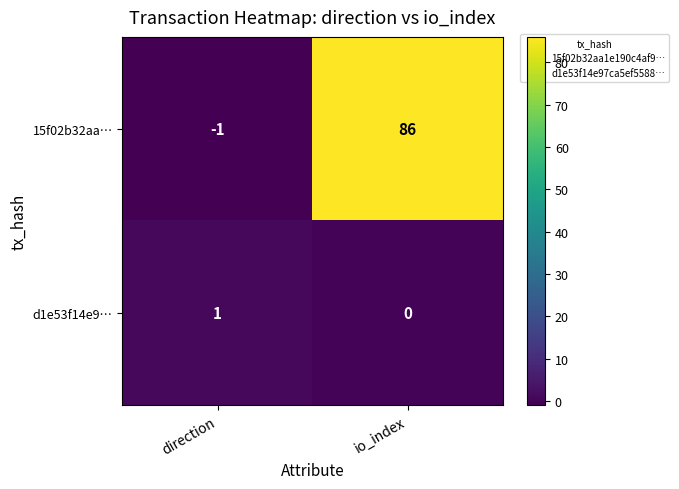

What is the difference between the maximum and minimum values in the 15f02b32aa… series?

87